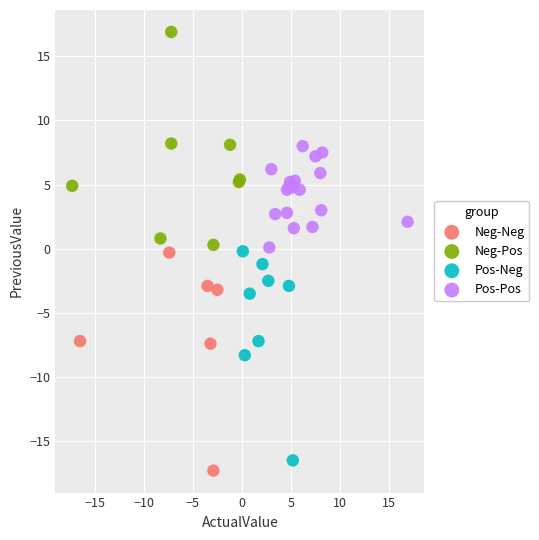

Which series reaches the minimum Y coordinate?

Neg-Neg